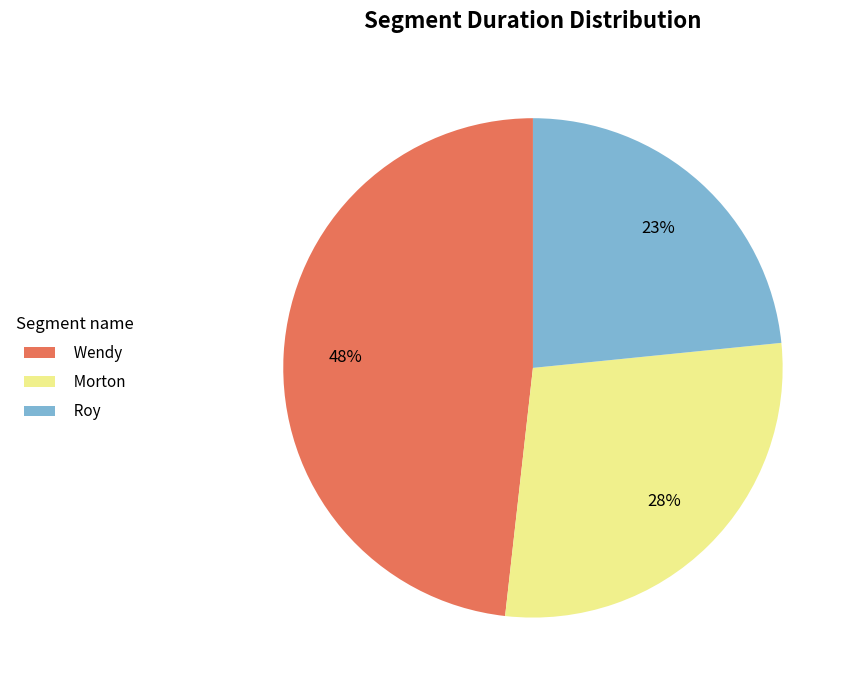

To the nearest percent, what is the combined percentage of Wendy and Roy?

72%